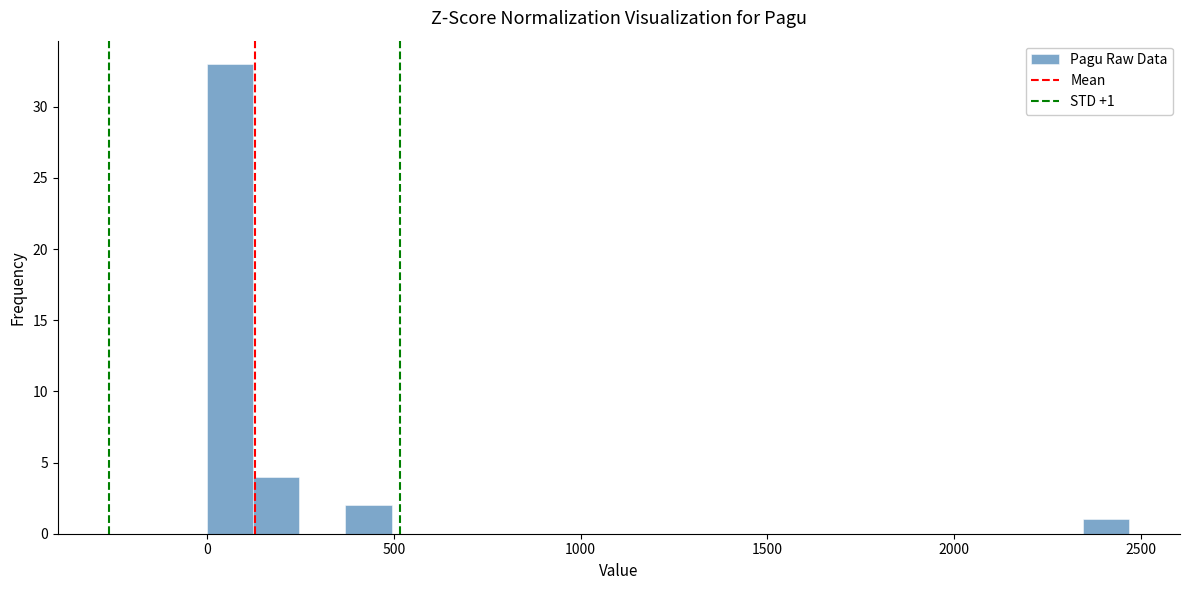

Around what value on the x-axis is the tallest bar? Give the approximate position of its centre, as read against the axis.

50